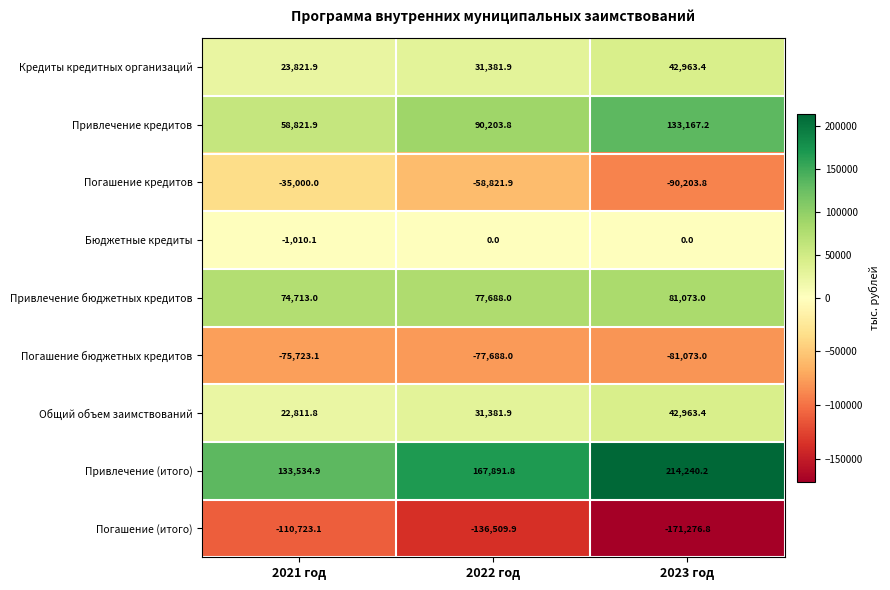

What is the approximate value of Погашение бюджетных кредитов at 2023 год?

-81073.0